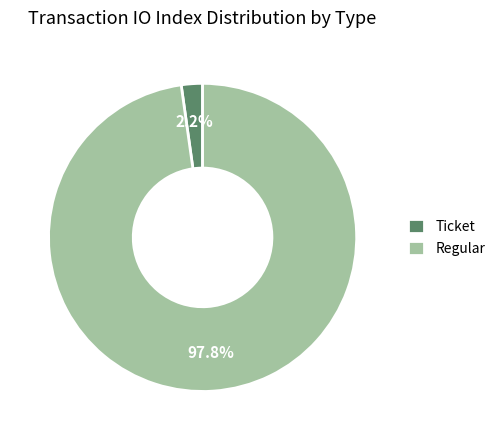

What is the total percentage of Regular and Ticket?

100.0%